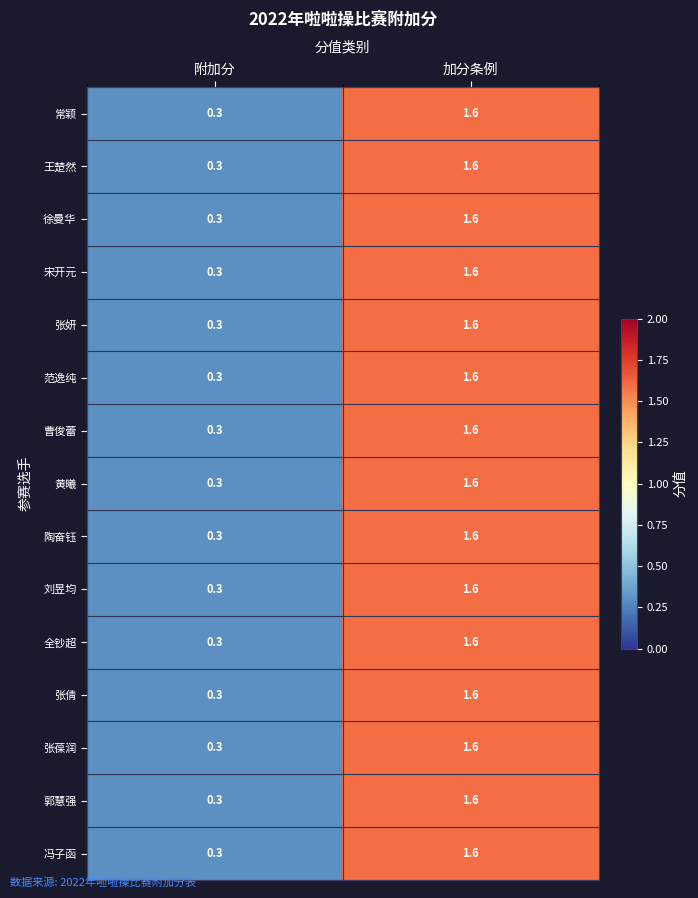

At which category is the sum across all series the highest?

加分条例